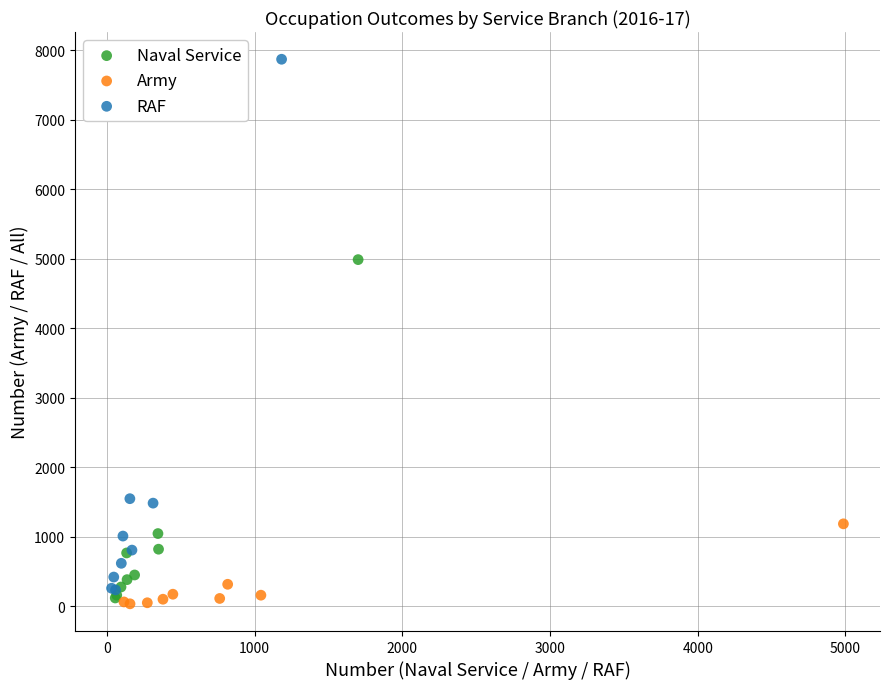

Which series has the widest spread of Y values?

RAF